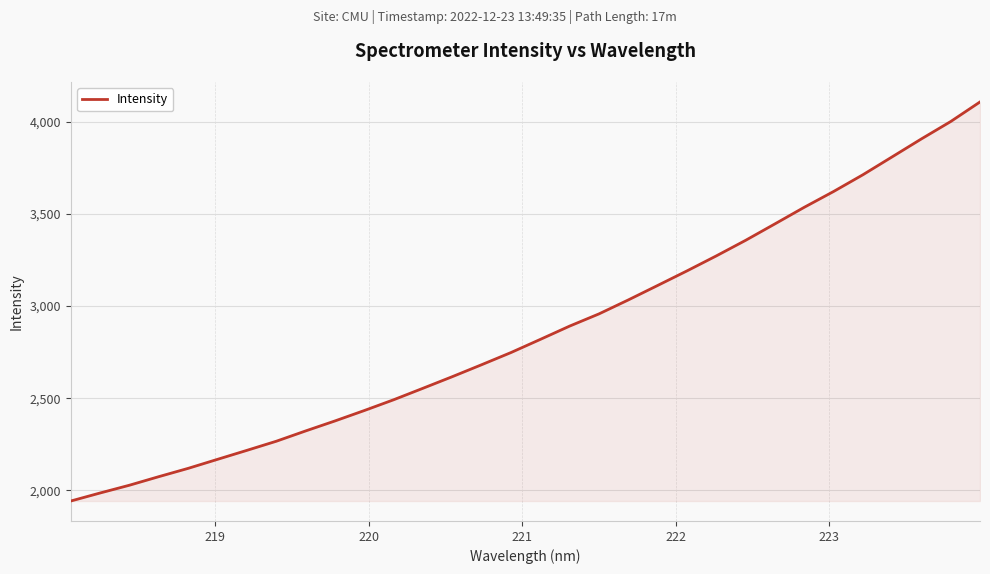

True or false: the data has more than 1 interior local peaks.

False